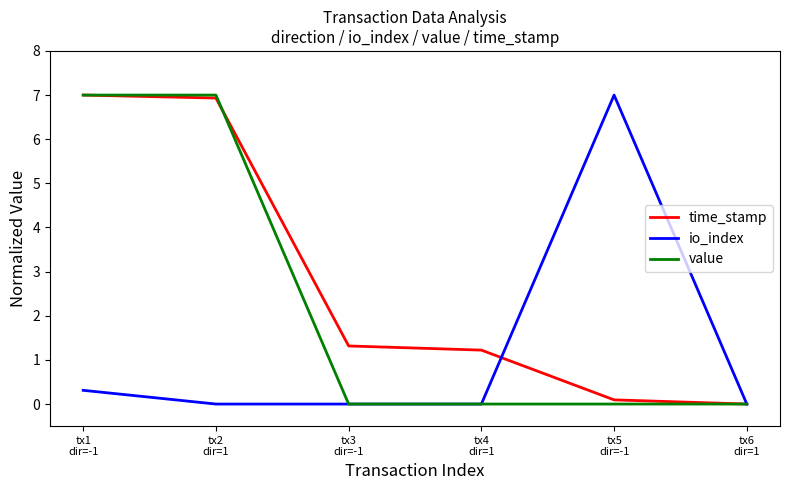

What is the greatest value displayed?

7.0